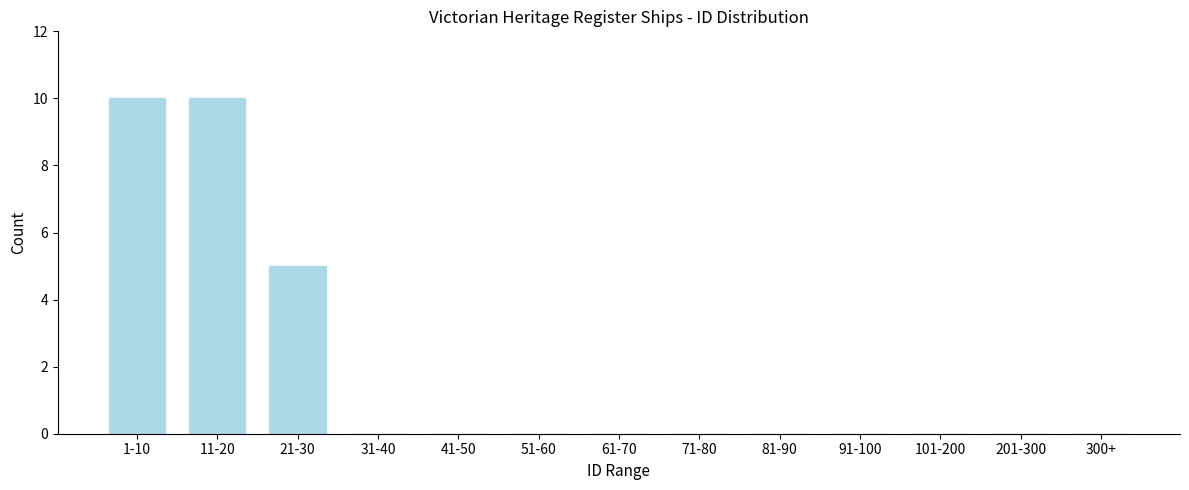

Reading left to right, what are all the values shown in this chart?

1-10=10	11-20=10	21-30=5	31-40=0	41-50=0	51-60=0	61-70=0	71-80=0	81-90=0	91-100=0	101-200=0	201-300=0	300+=0